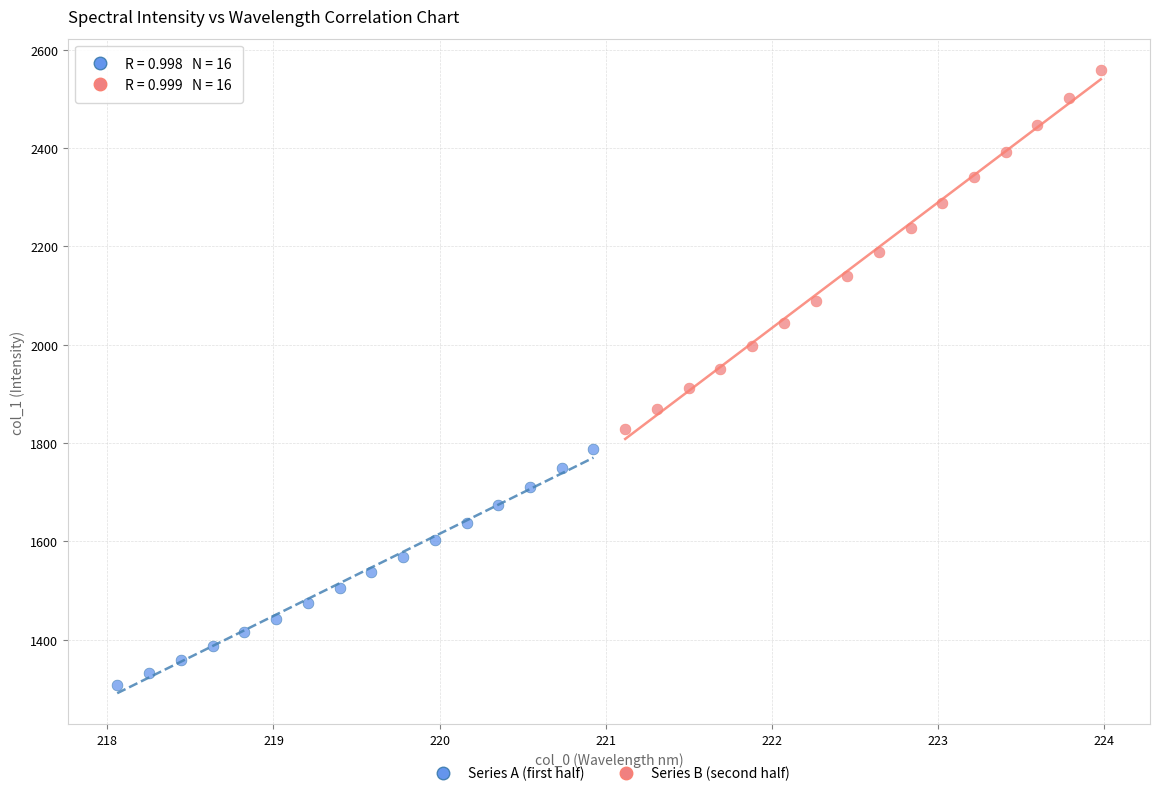

What are all the series names shown in the legend?

Series A (first half), Series B (second half)